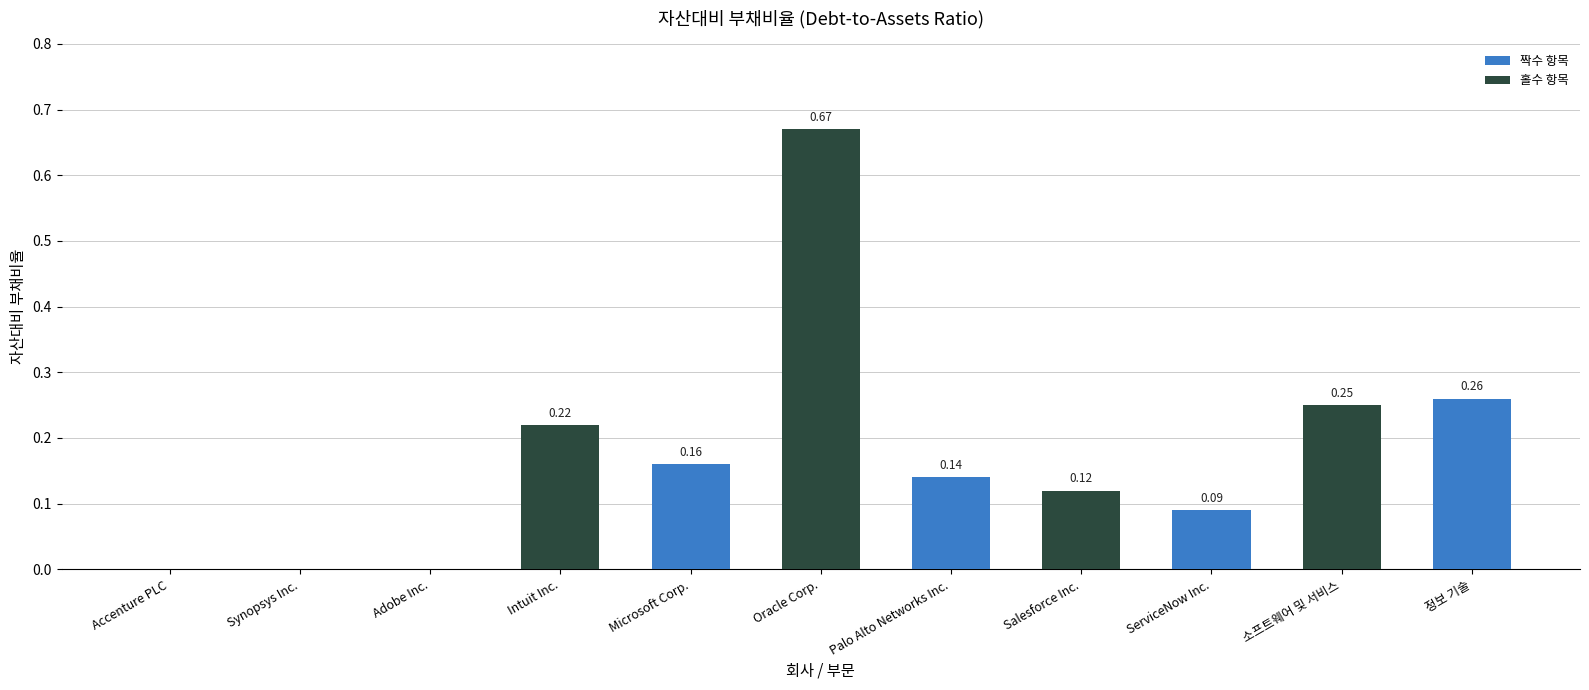

What is the sum of all values?

1.9